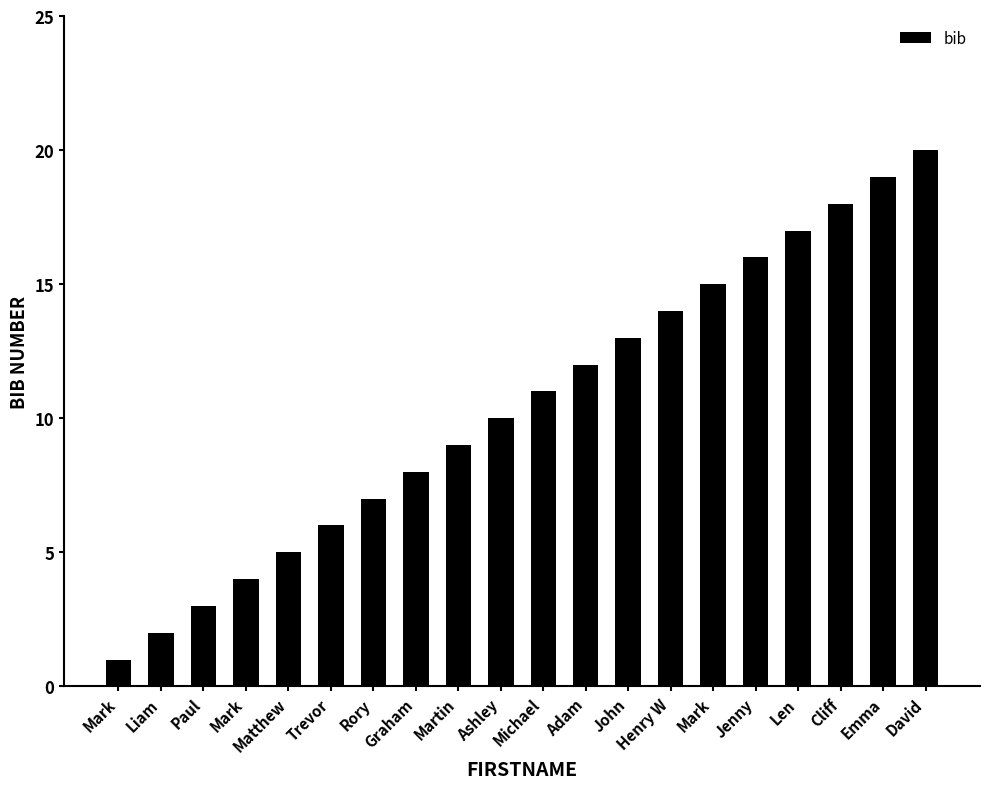

What is the difference between the maximum and minimum values?

19